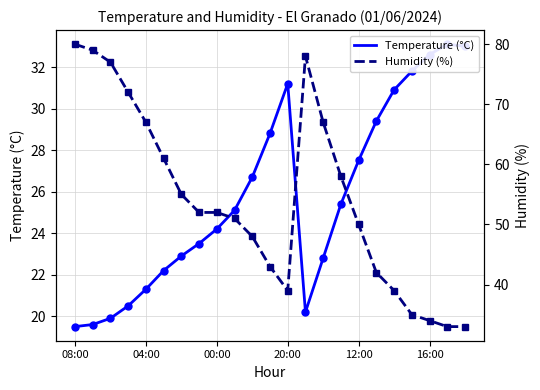

How many data points does each series have?

23